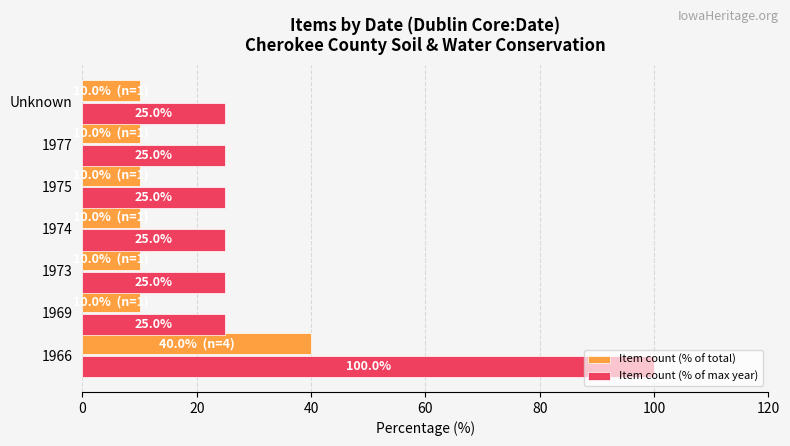

What is the sum of all Item count (% of max year) values?

250